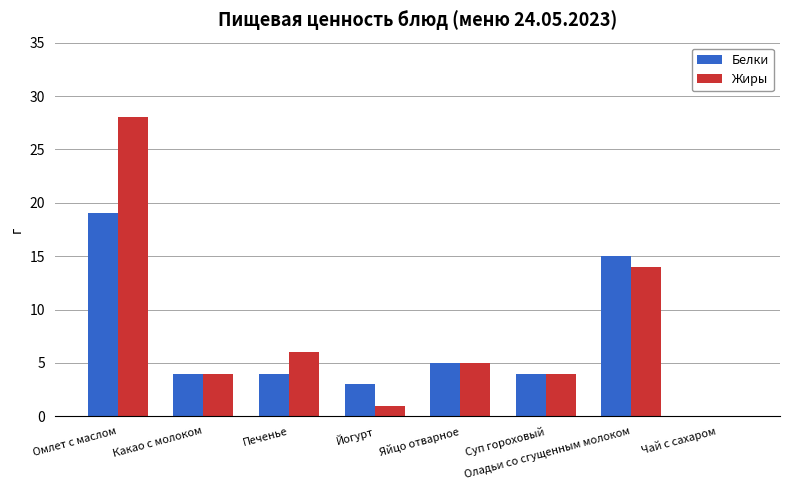

Between Омлет с маслом and Яйцо отварное, which series saw the biggest shift?

Жиры